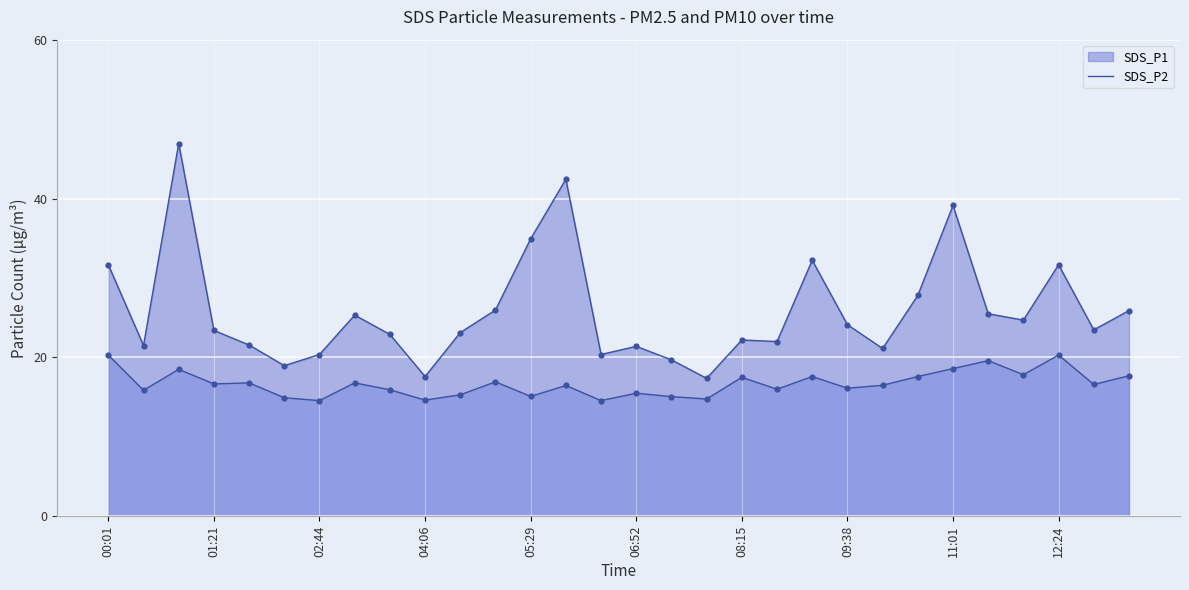

What is the total value across all series at 07:20?

34.8